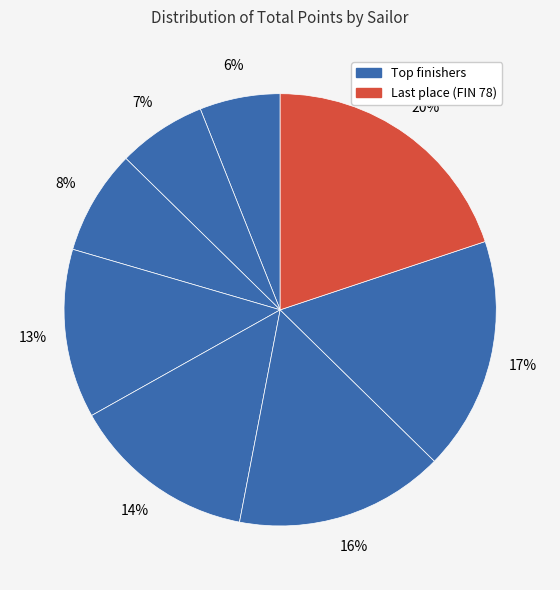

How many slices are in this pie chart?

8